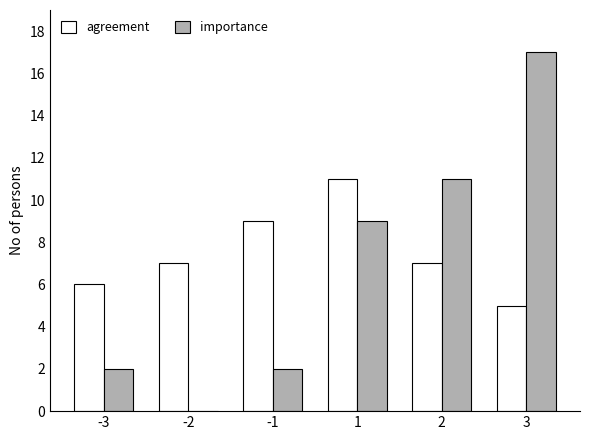

Is the value of importance at -1 greater than the value of agreement at -3?

No